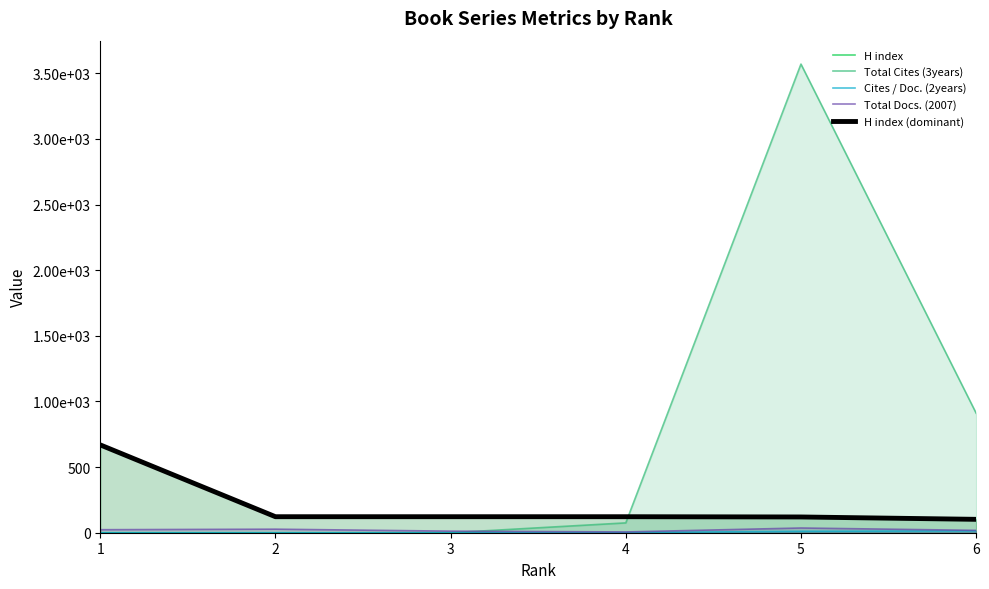

At which category is the sum across all series the highest?

5